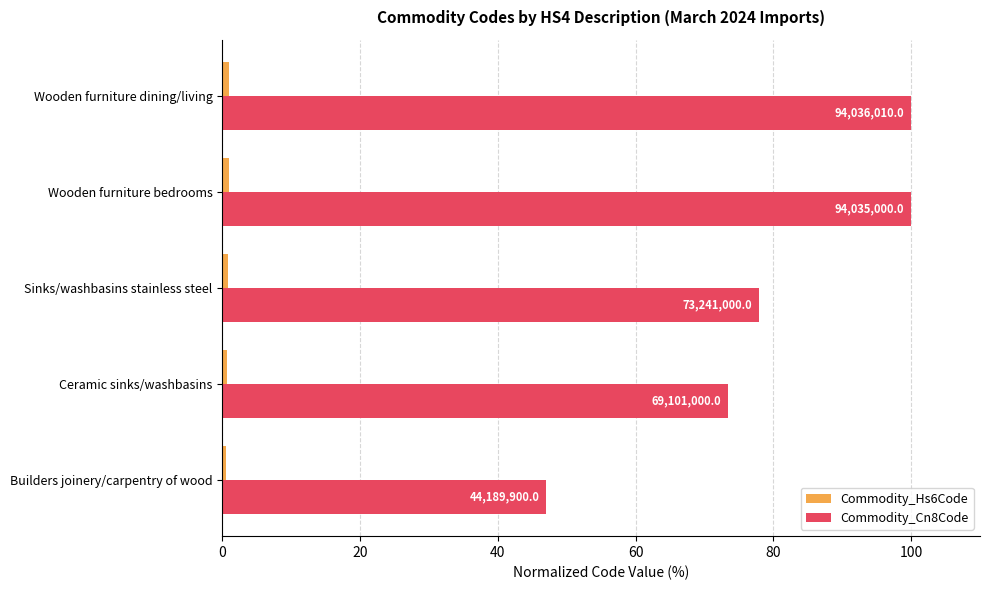

Rank the series by their average value, from lowest to highest.

Commodity_Hs6Code, Commodity_Cn8Code